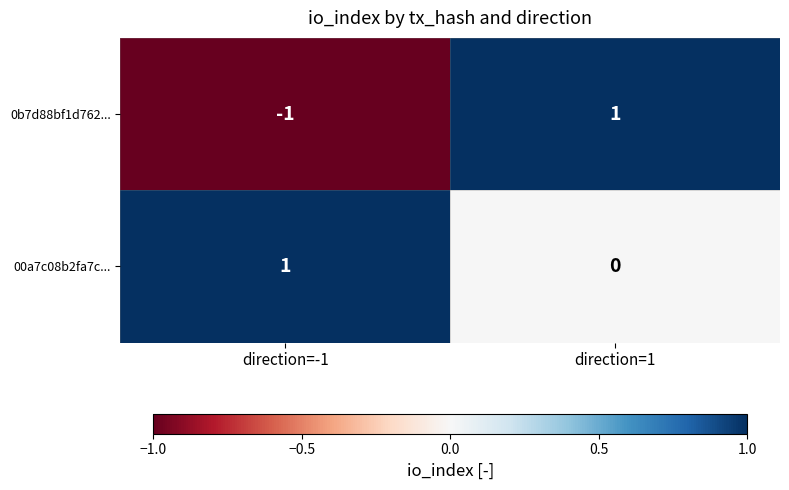

List the labels in order of 00a7c08b2fa7c... value, smallest first.

direction=1, direction=-1